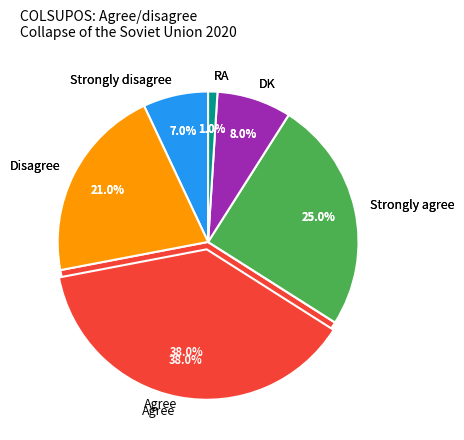

Count the number of slices in the pie.

6